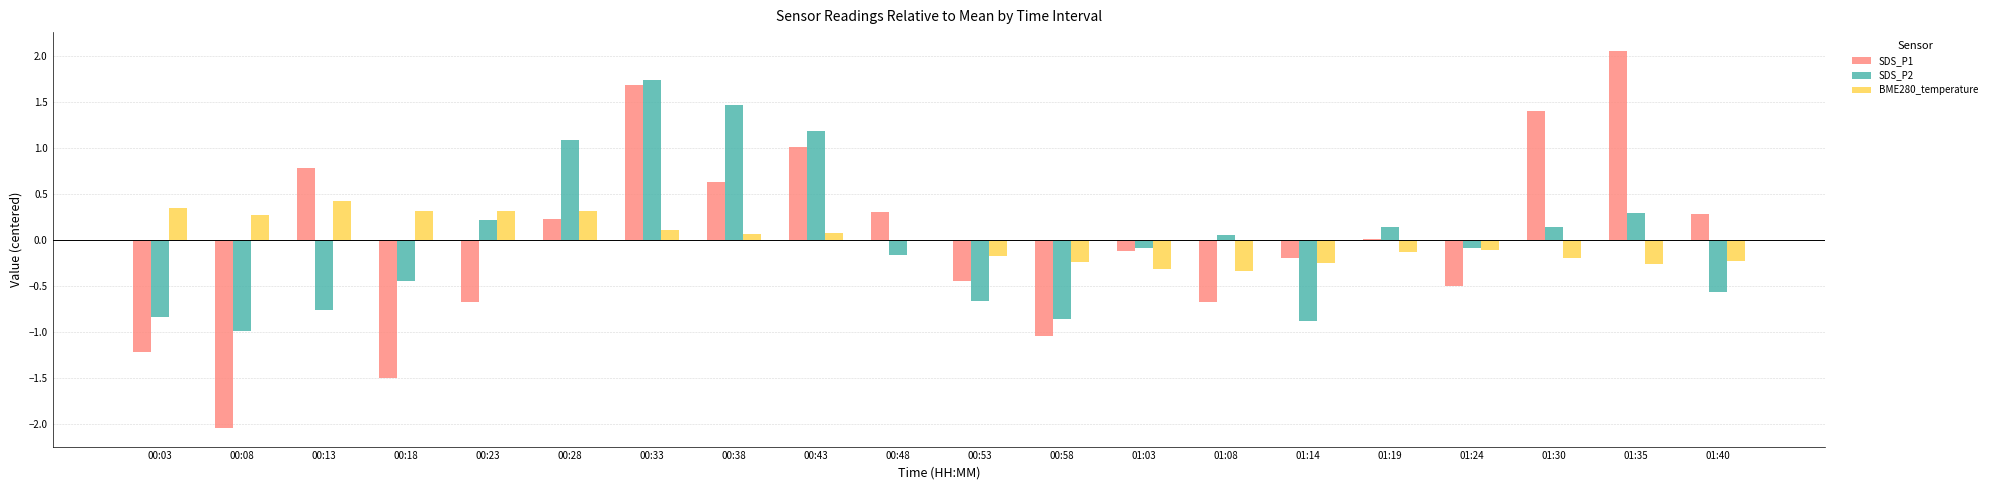

What are all the series names shown in the legend?

SDS_P1, SDS_P2, BME280_temperature